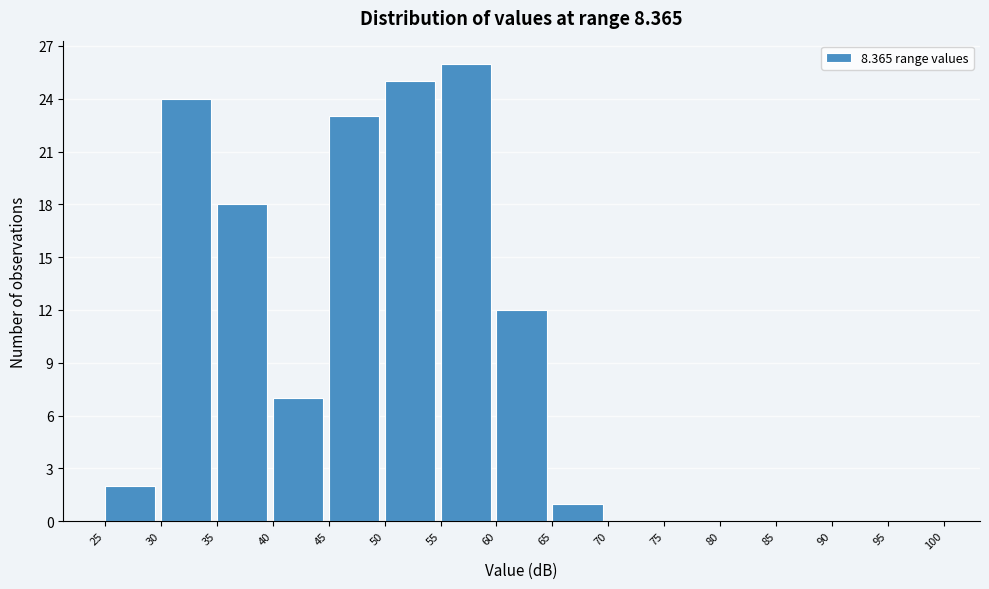

Reading left to right, list every bar in this chart as the range it spans on the x-axis followed by its height. The values are not printed on the chart, so give them approximately, as read against the axis.

25 to 30: 2
30 to 35: 24
35 to 40: 18
40 to 45: 7
45 to 50: 23
50 to 55: 25
55 to 60: 26
60 to 65: 12
65 to 70: 1
70 to 75: 0
75 to 80: 0
80 to 85: 0
85 to 90: 0
90 to 95: 0
95 to 100: 0